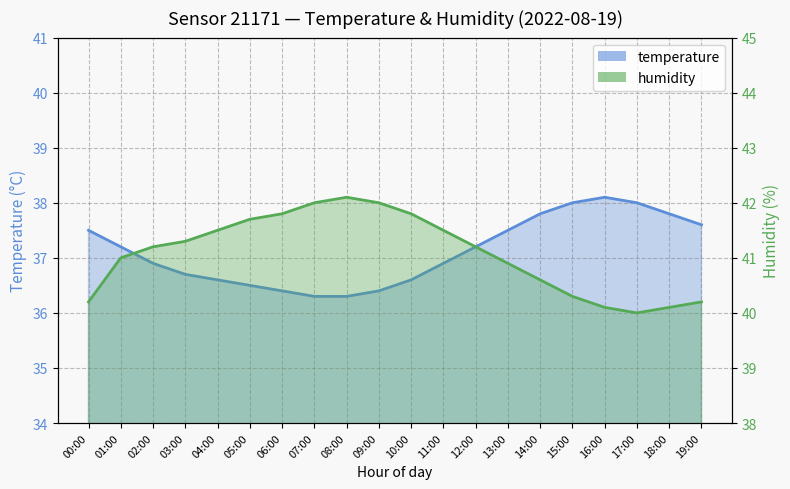

True or false: temperature has more than 0 interior local peaks.

True